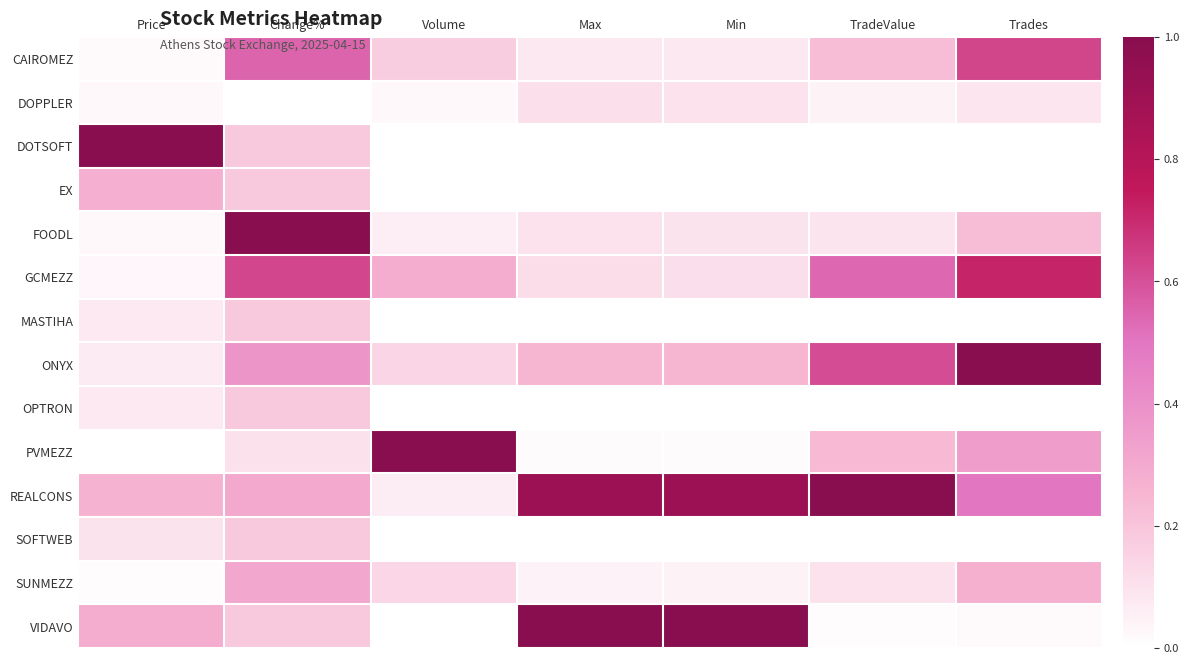

Between Change% and Trades, which series saw the biggest shift?

FOODL